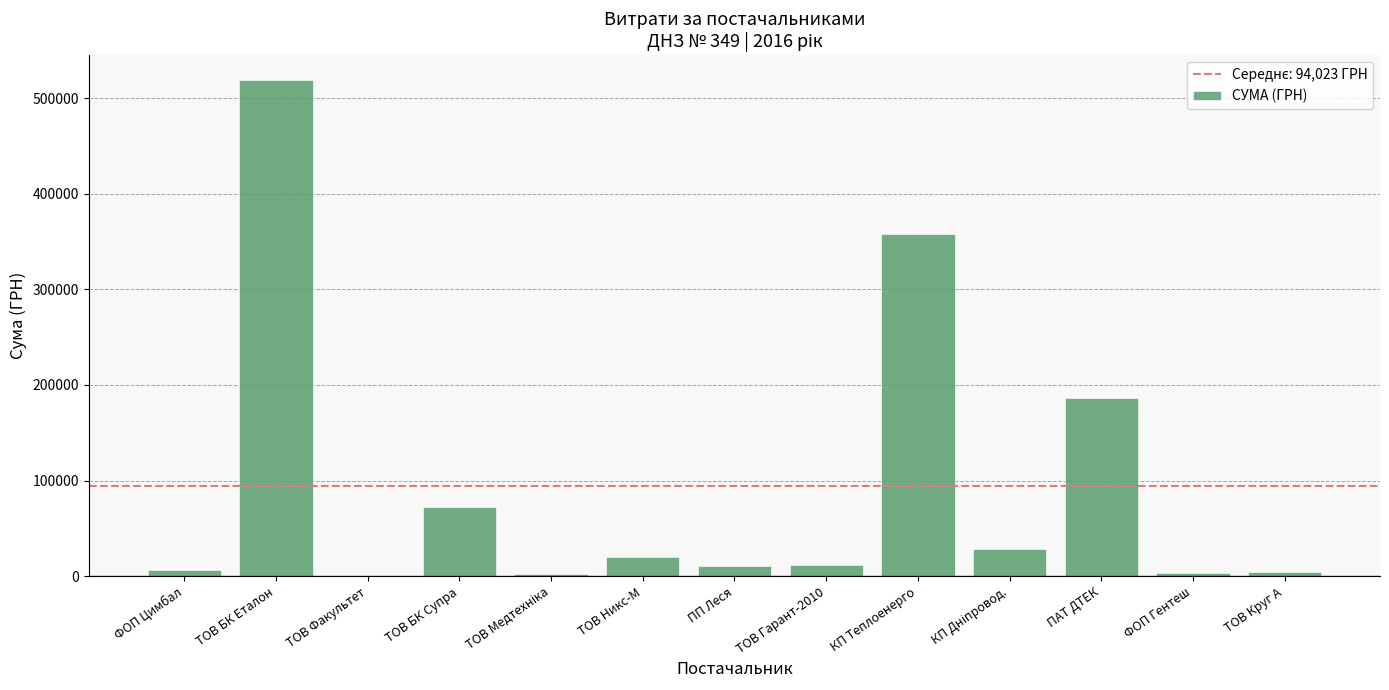

Where is the data nearest to the value 259479?

ПАТ ДТЕК